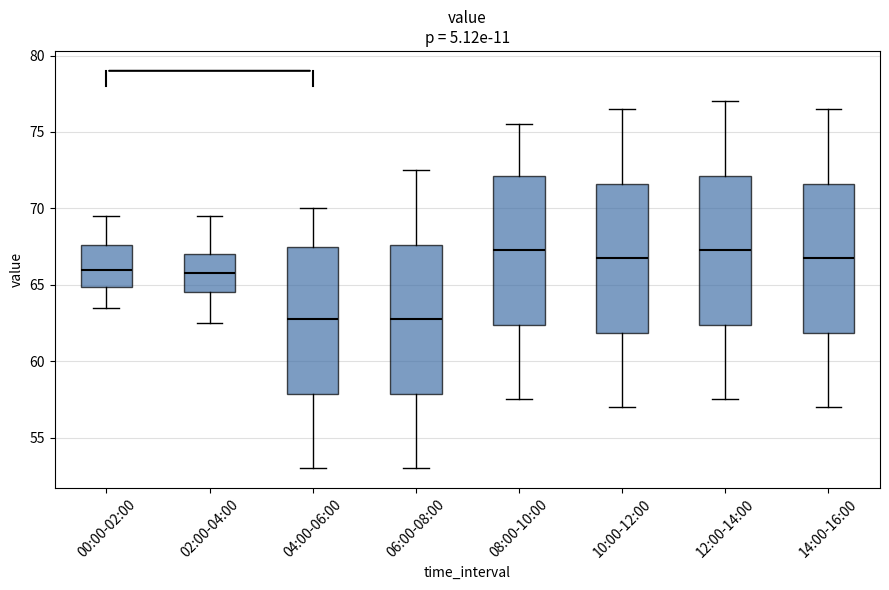

Reading left to right, read every box against the y-axis: the position of its median line, the range the box covers, and the ends of its whiskers. The values are not printed on the chart, so give them approximately, as read against the axis.

00:00-02:00: median 66.0, box 65.0 to 67.5, whiskers 63.5 to 69.5
02:00-04:00: median 66.0, box 64.5 to 67.0, whiskers 62.5 to 69.5
04:00-06:00: median 63.0, box 58.0 to 67.5, whiskers 53.0 to 70.0
06:00-08:00: median 63.0, box 58.0 to 67.5, whiskers 53.0 to 72.5
08:00-10:00: median 67.5, box 62.5 to 72.0, whiskers 57.5 to 75.5
10:00-12:00: median 67.0, box 62.0 to 71.5, whiskers 57.0 to 76.5
12:00-14:00: median 67.5, box 62.5 to 72.0, whiskers 57.5 to 77.0
14:00-16:00: median 67.0, box 62.0 to 71.5, whiskers 57.0 to 76.5